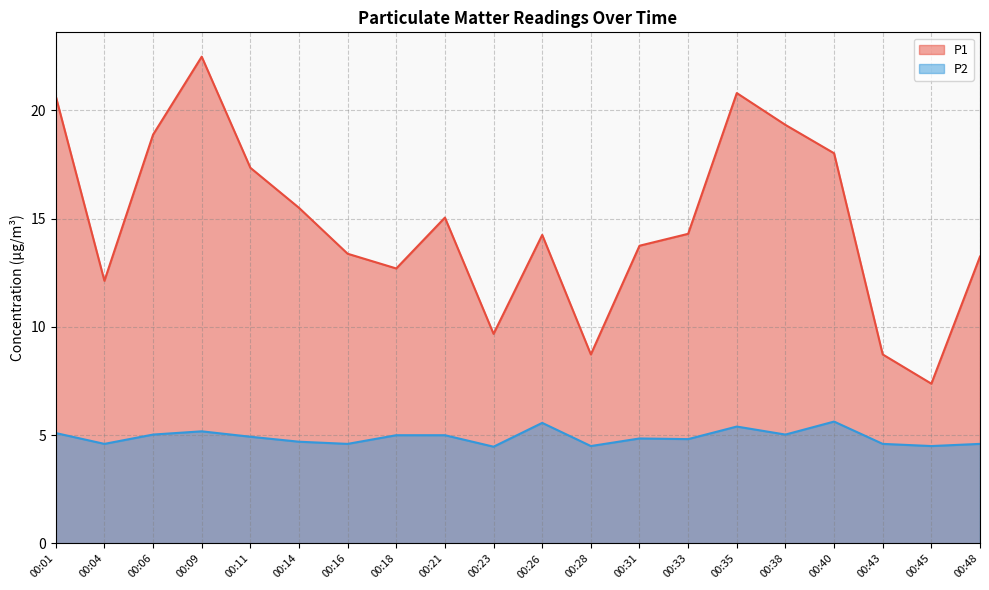

How many interior local valleys does the P1 series have?

5